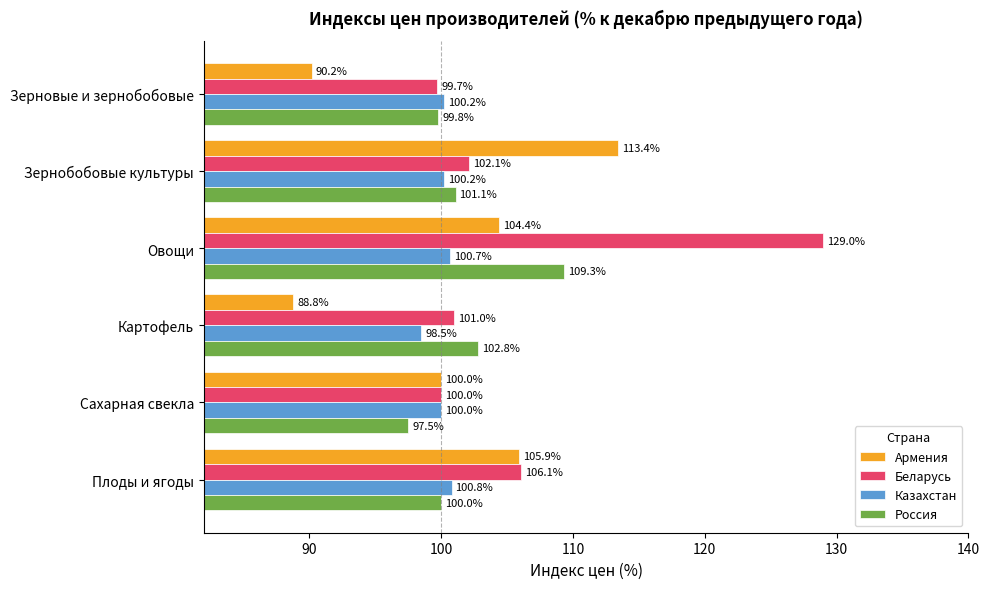

What is the lowest value of the Беларусь series?

99.7